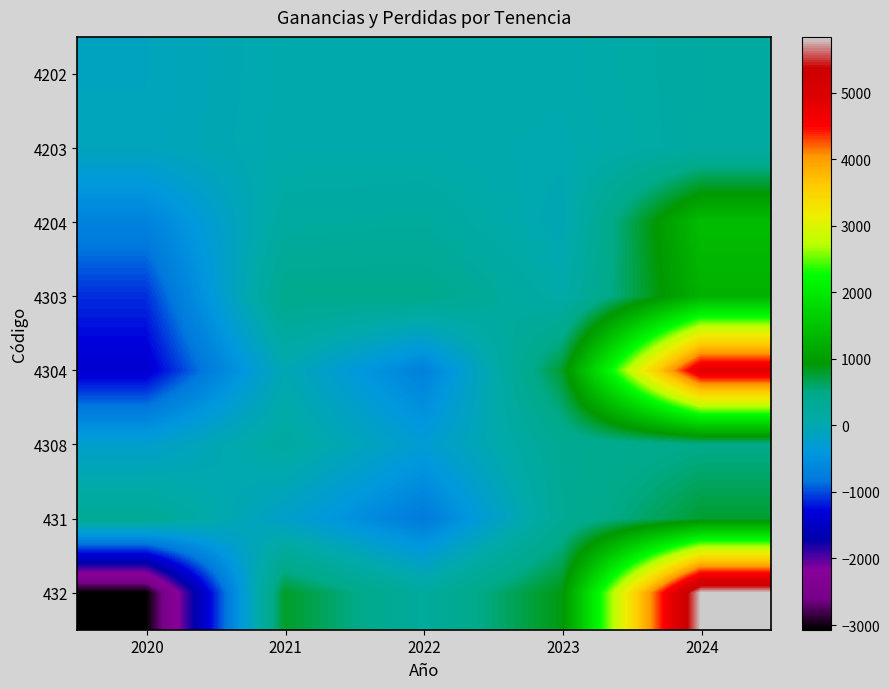

Which label corresponds to the largest value in the chart?

2024